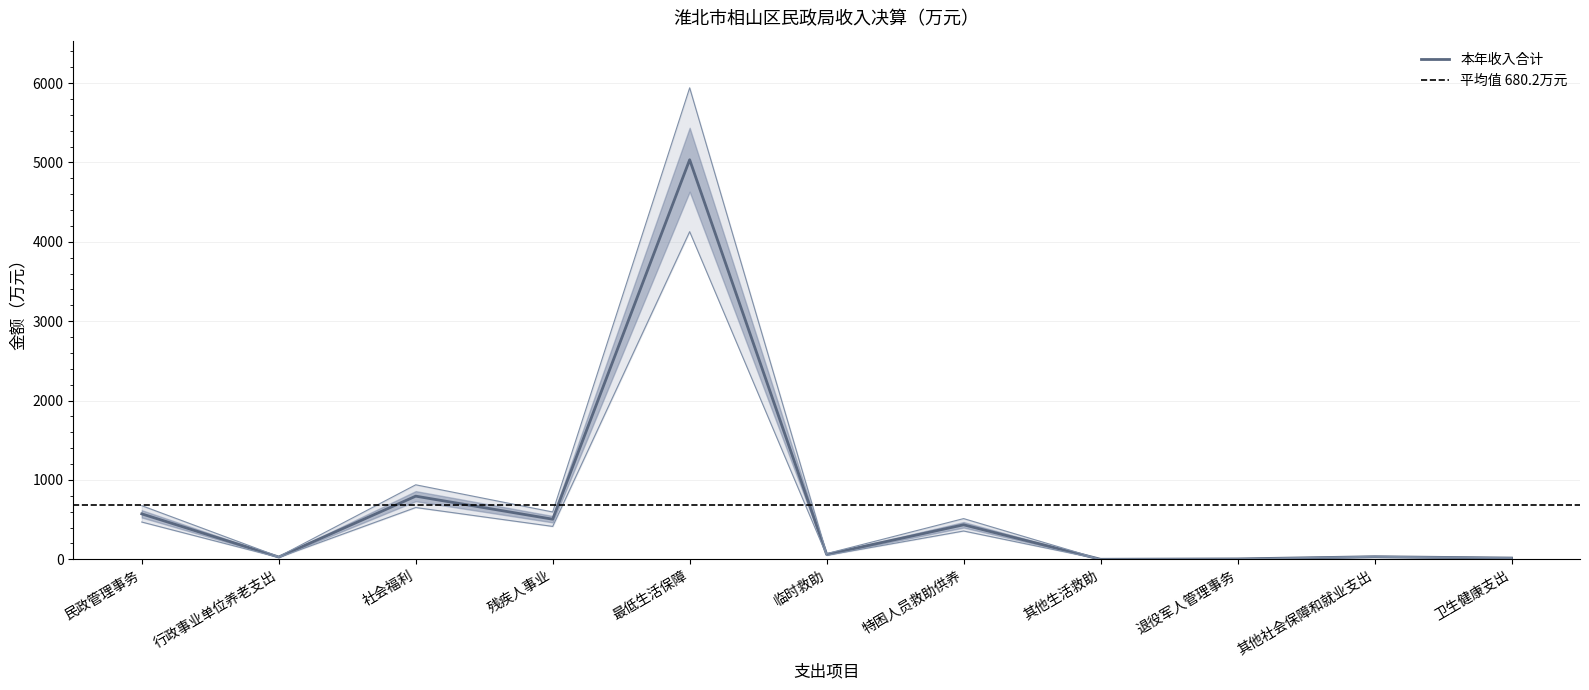

Is the value of 本年收入合计 at 其他生活救助 greater than the value of 财政拨款收入 at 卫生健康支出?

No